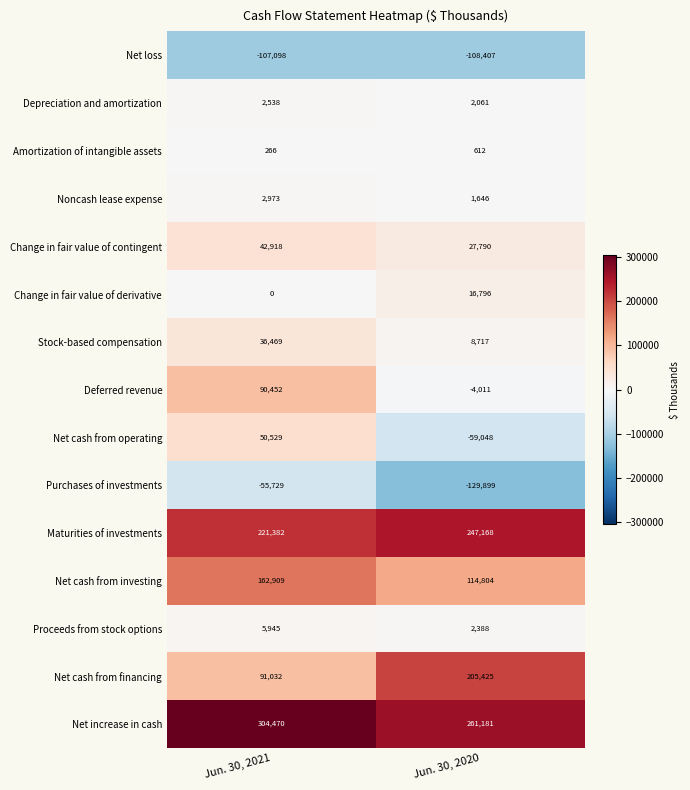

At Jun. 30, 2020, list the series in order from largest to smallest.

Net increase in cash, Maturities of investments, Net cash from financing, Net cash from investing, Change in fair value of contingent, Change in fair value of derivative, Stock-based compensation, Proceeds from stock options, Depreciation and amortization, Noncash lease expense, Amortization of intangible assets, Deferred revenue, Net cash from operating, Net loss, Purchases of investments